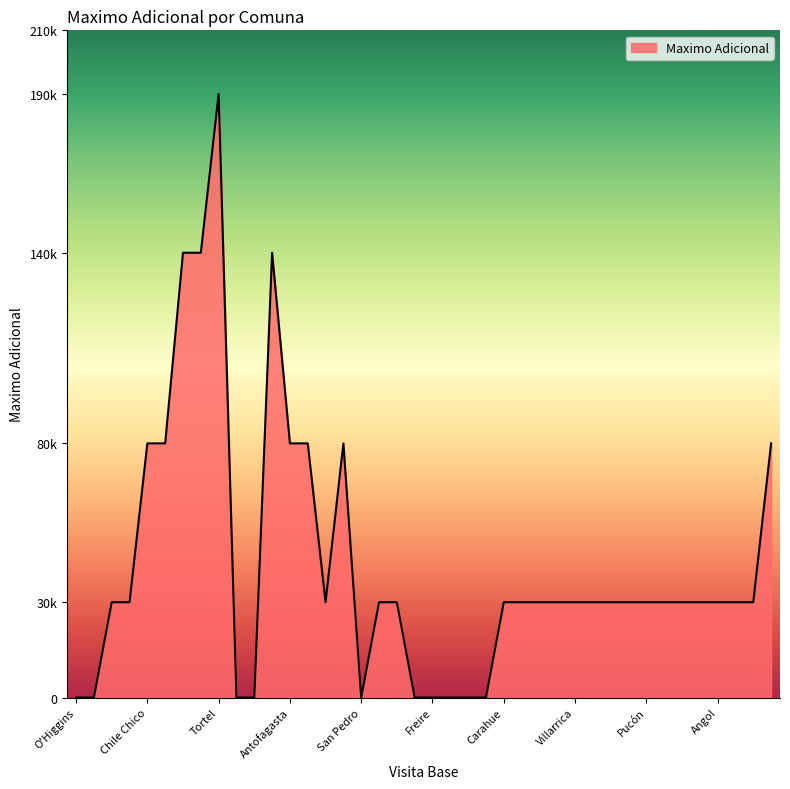

What is the value of the 15th point from the left?

30000